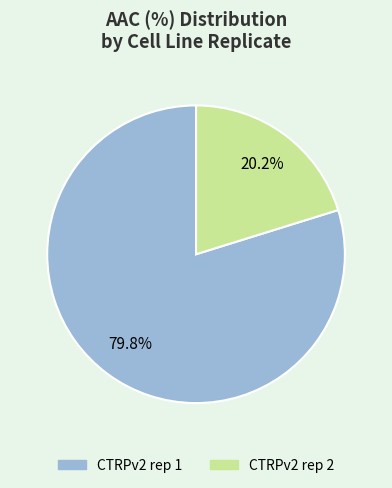

What percentage is the CTRPv2 rep 1 slice, to the nearest percent?

80%